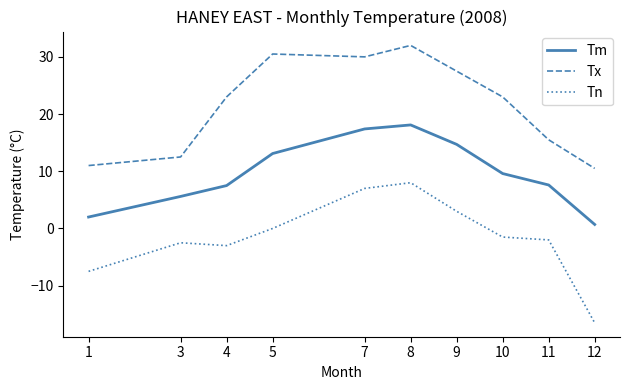

The value of Tm at 3 is 2.8. True or false?

False